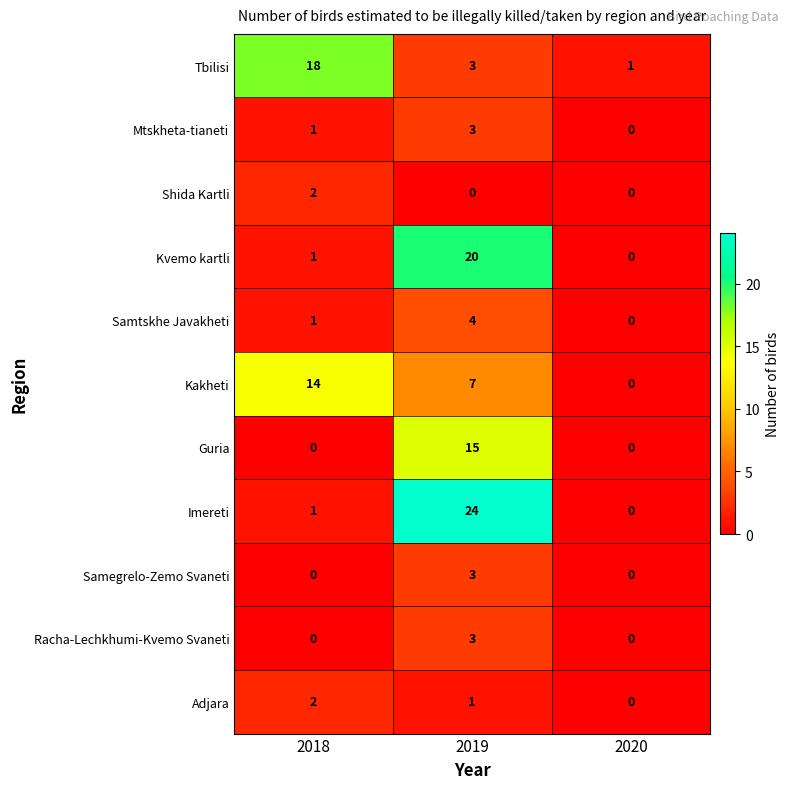

How many series are shown in this chart?

11